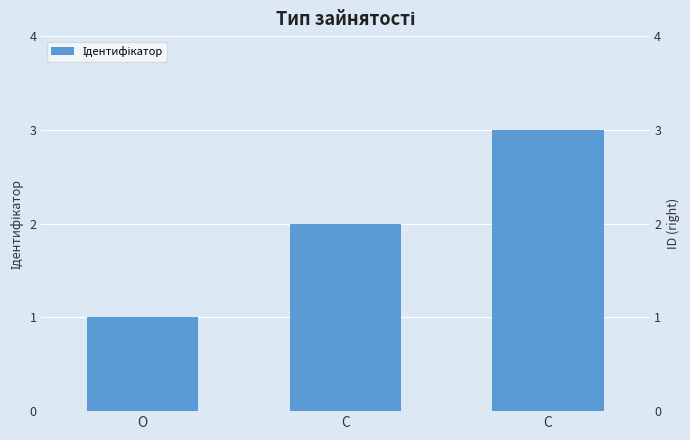

Reading left to right, what are all the values shown in this chart?

1	2	3